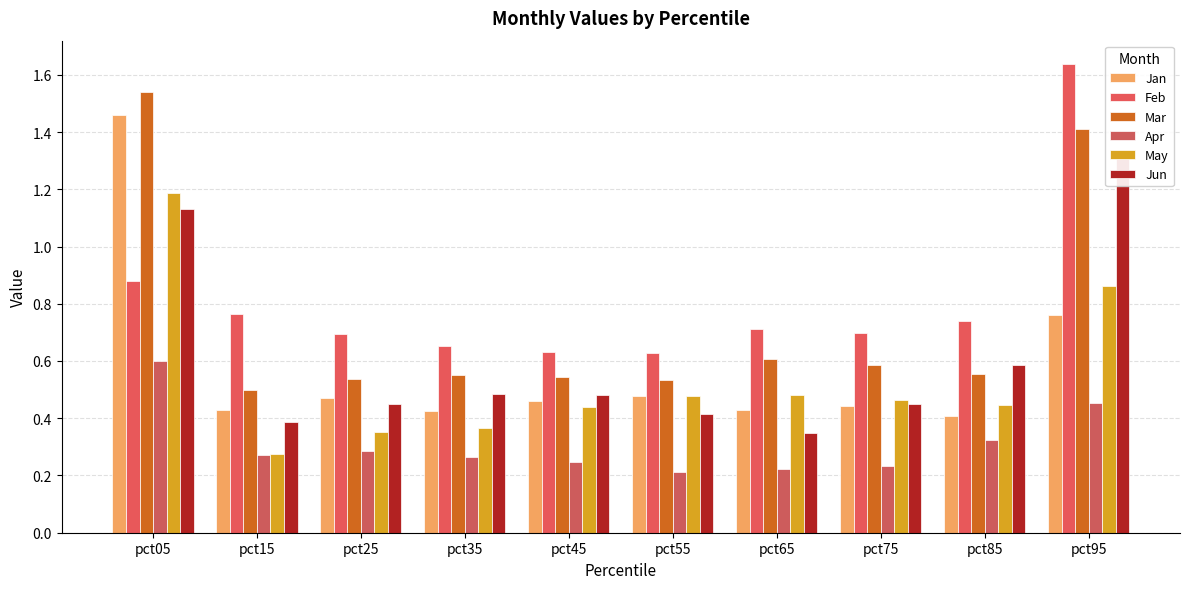

Which series has the widest spread of values?

Jan